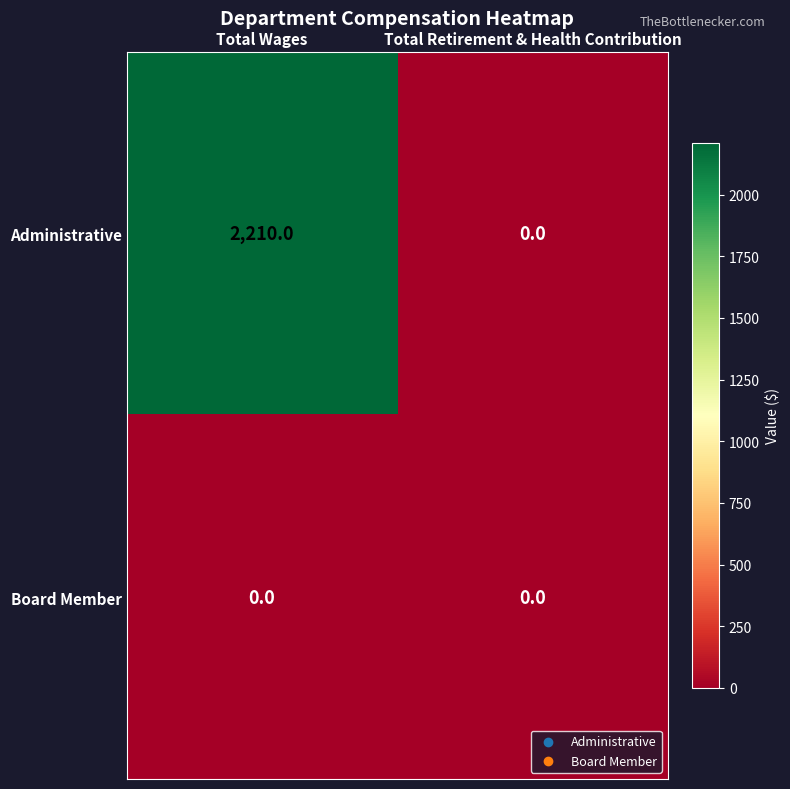

How many series are shown in this chart?

2